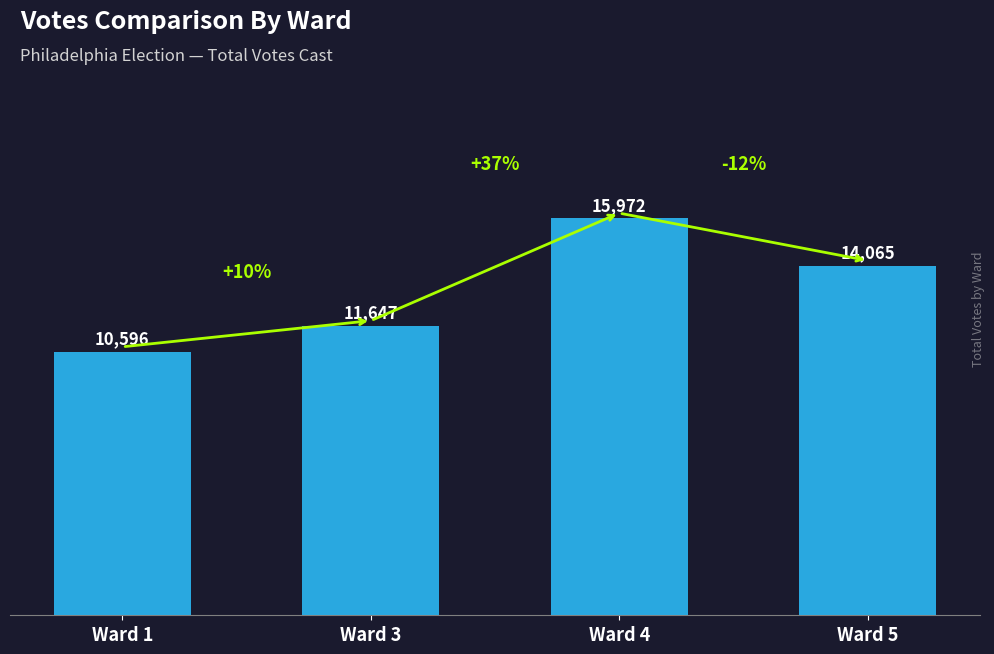

Does the chart contain stacked bars?

No